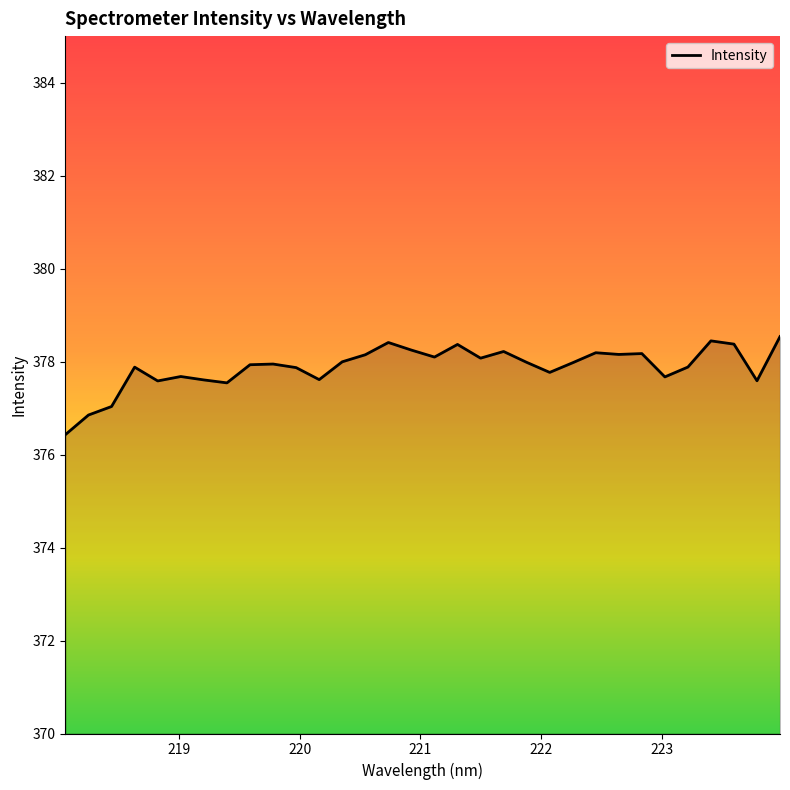

What is the difference between the maximum and minimum values?

2.1